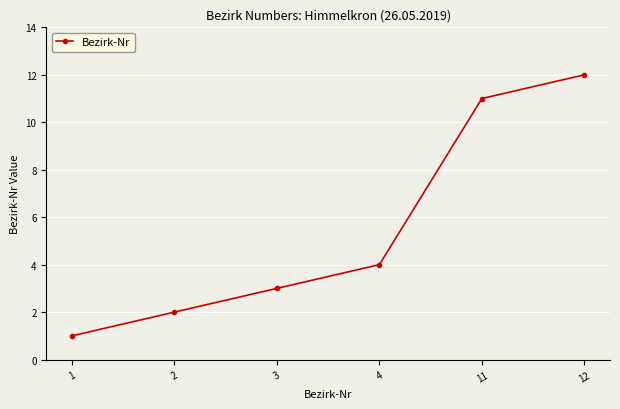

Rank the categories by value from lowest to highest.

1, 2, 3, 4, 11, 12